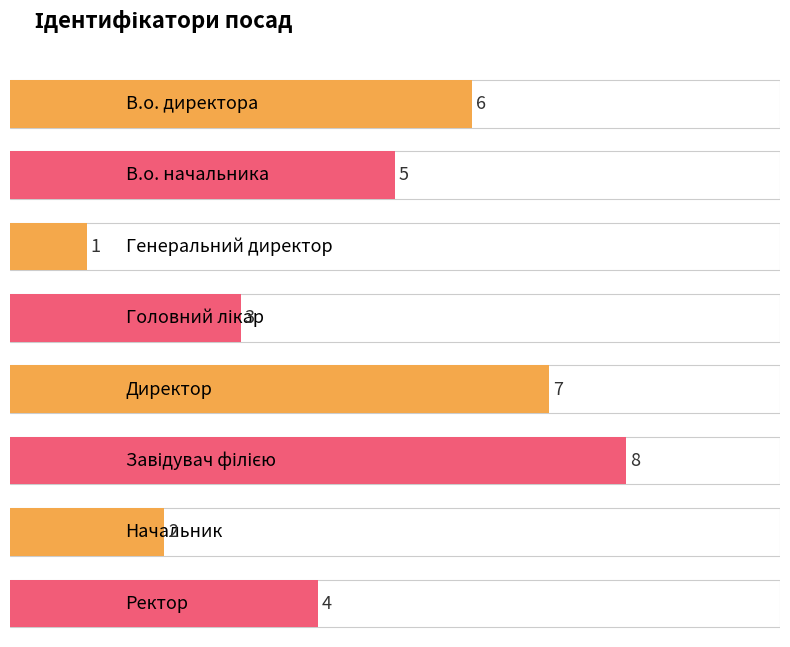

How many series are shown in this chart?

1